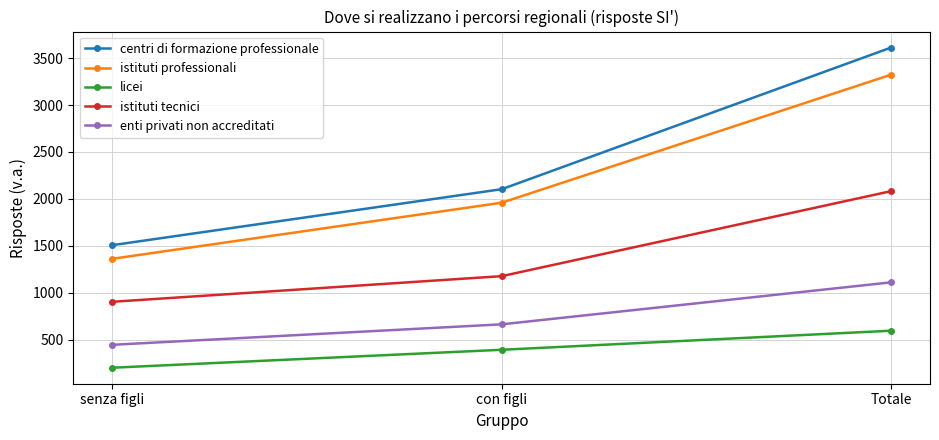

What position from the right is senza figli?

3